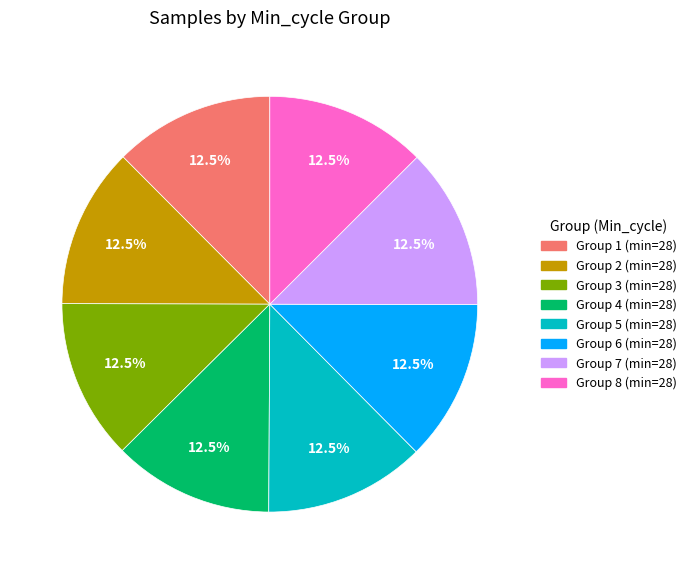

Does any single category account for the majority?

No